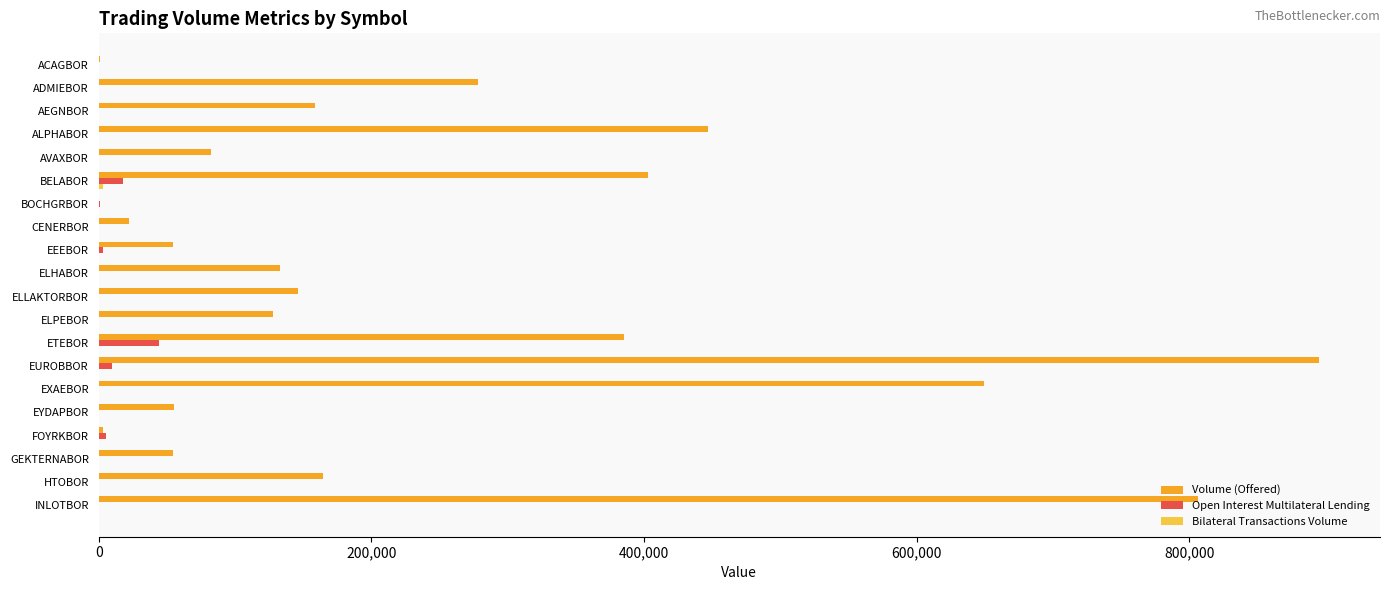

Between EUROBBOR and EYDAPBOR, which series saw the biggest shift?

Volume (Offered)